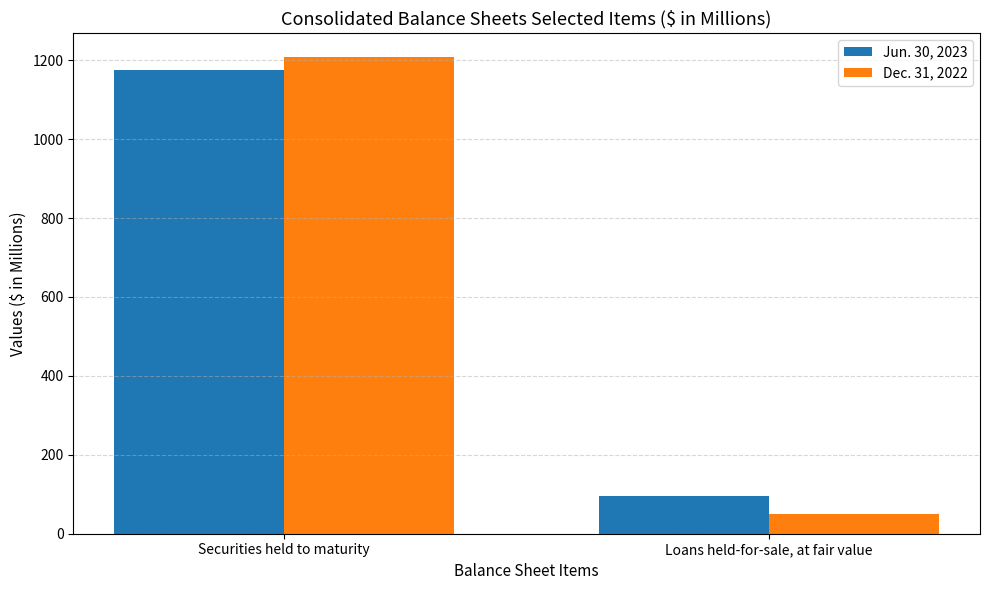

What value does the Jun. 30, 2023 series have at Securities held to maturity, to the nearest 50?

1200